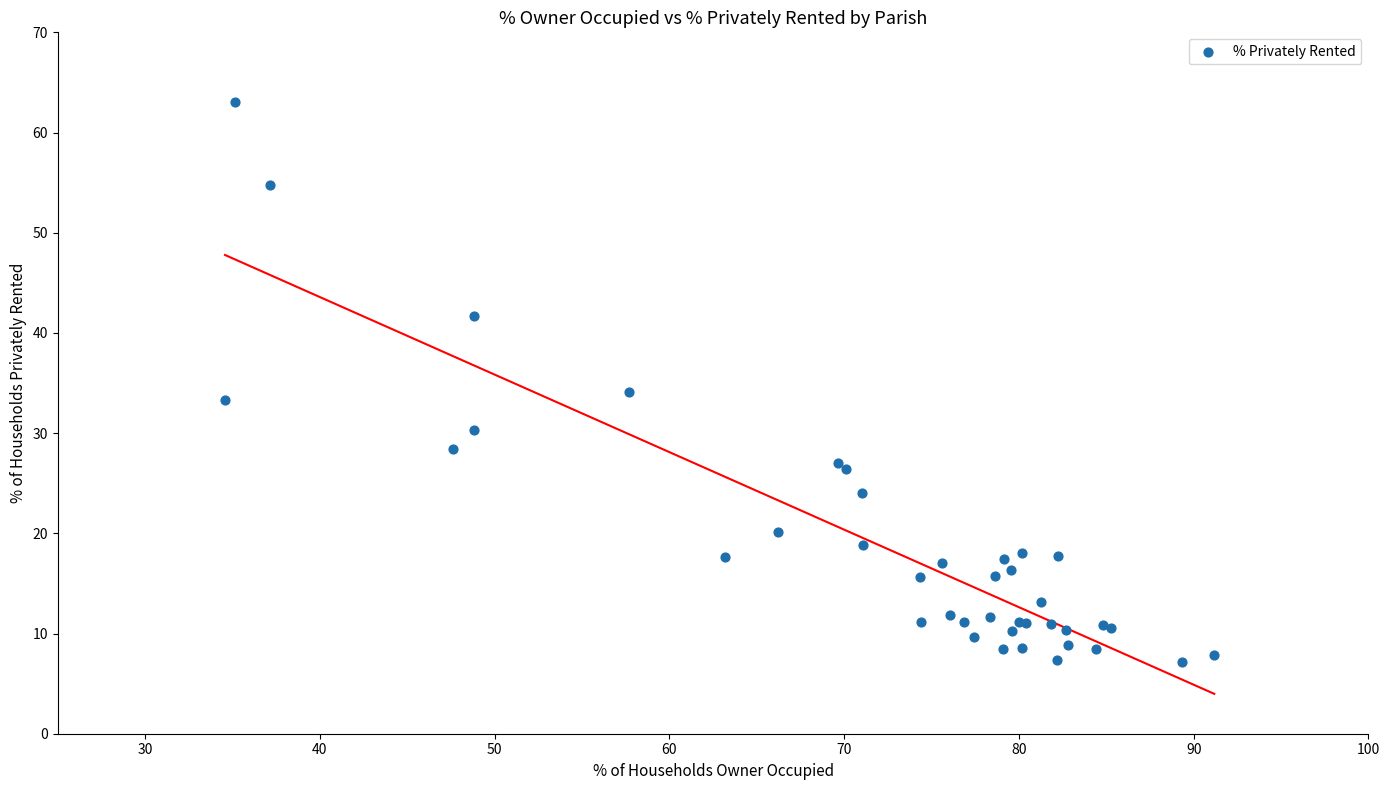

What Y value in the scatter plot is closest to 35?

34.1